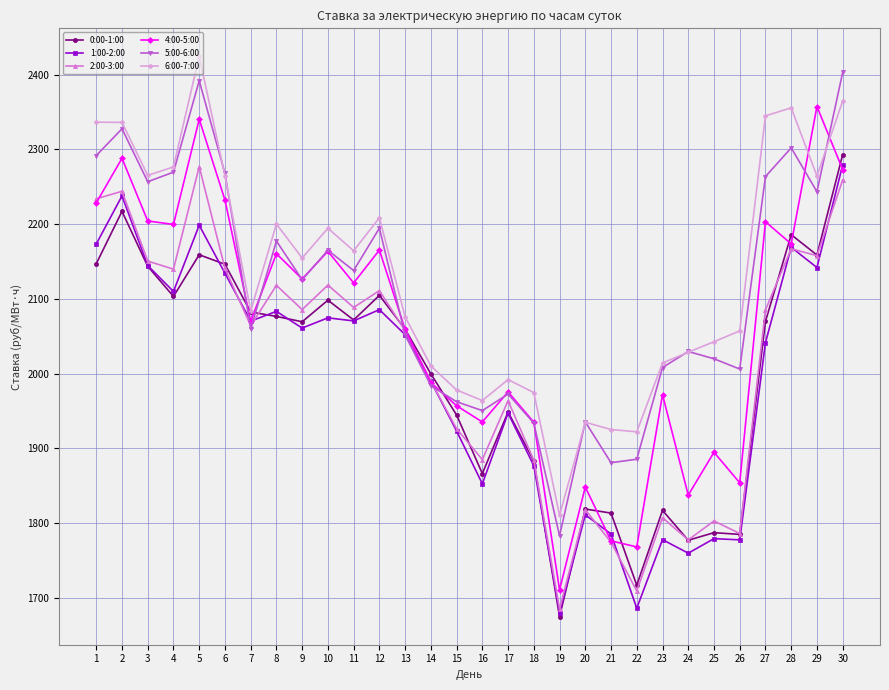

At which label is 1:00-2:00 closest to 1979?

14